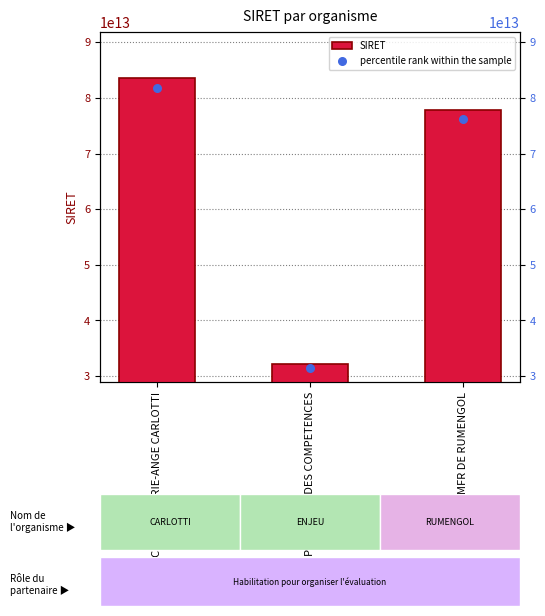

What are all the series names shown in the legend?

SIRET, percentile rank within the sample